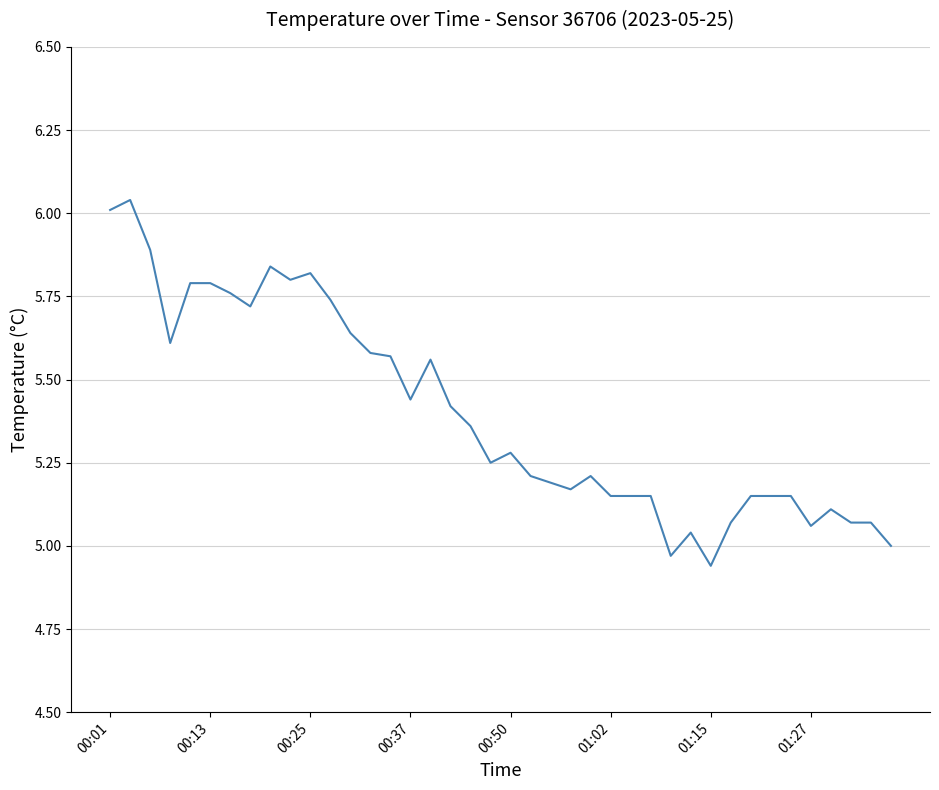

How many interior local valleys (lower than both neighbors) does the data have?

9